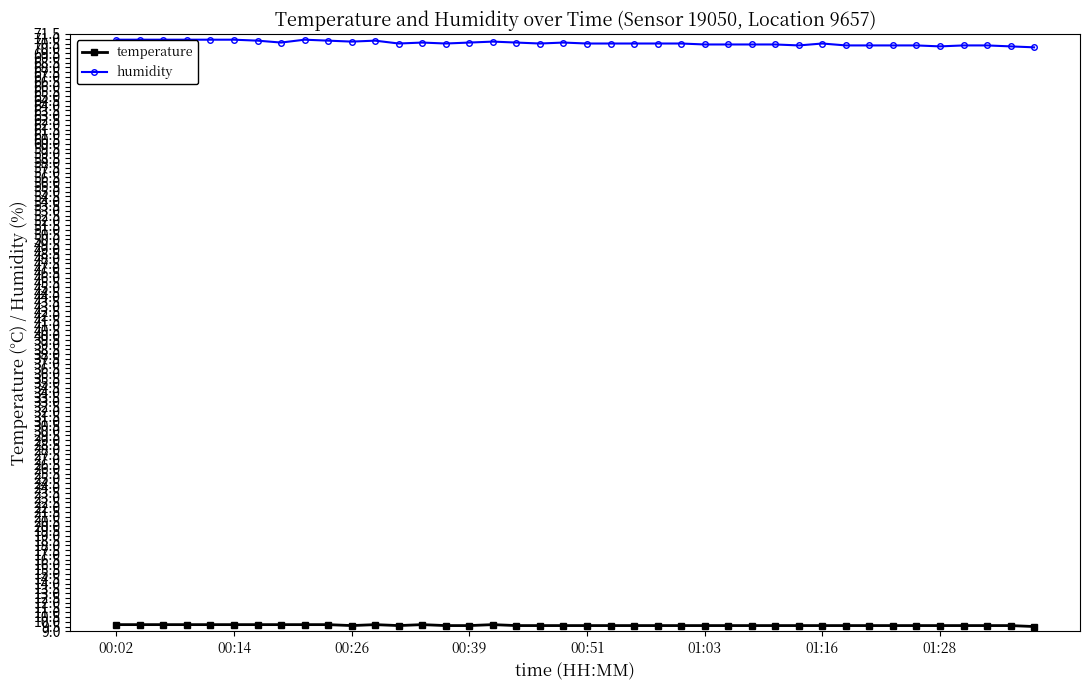

True or false: humidity has more than 2 interior local peaks.

True